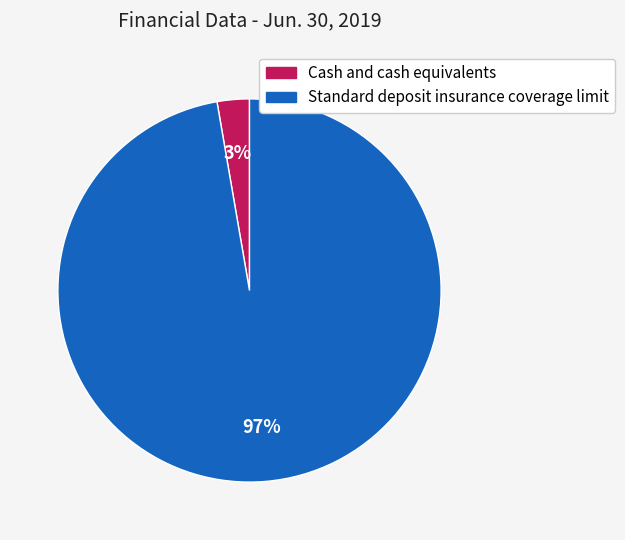

Which has a higher value, Cash and cash equivalents or Standard deposit insurance coverage limit?

Standard deposit insurance coverage limit